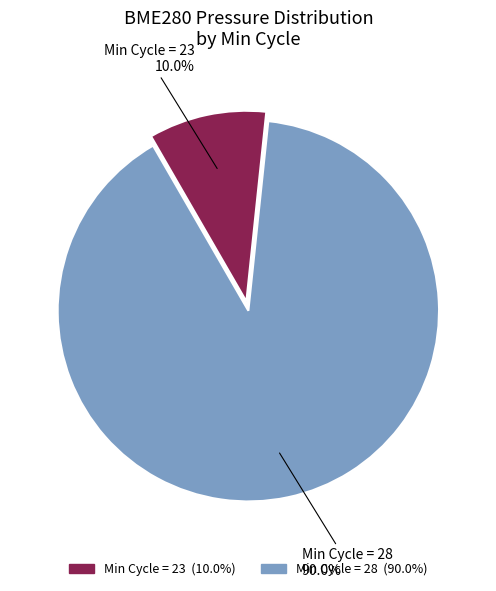

Rank the categories by value from highest to lowest.

Min Cycle = 28, Min Cycle = 23